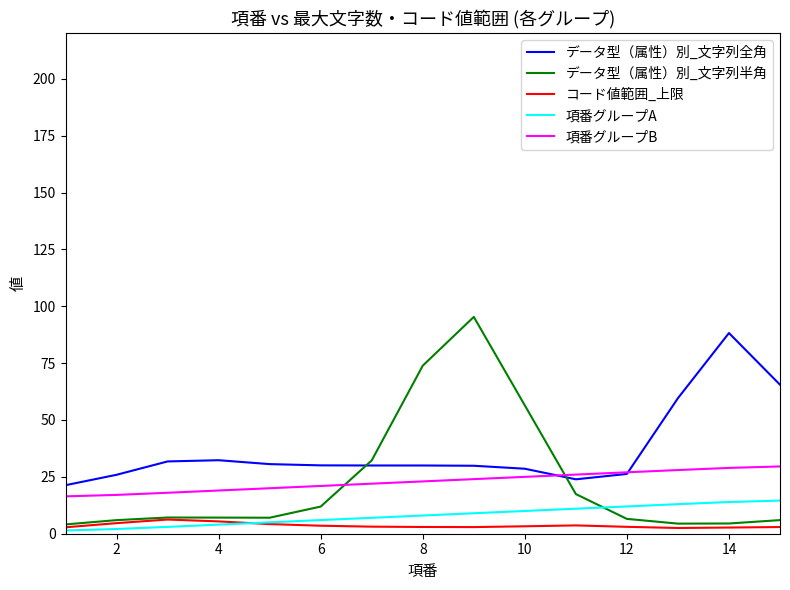

Which series has the widest spread of values?

データ型（属性）別_文字列半角